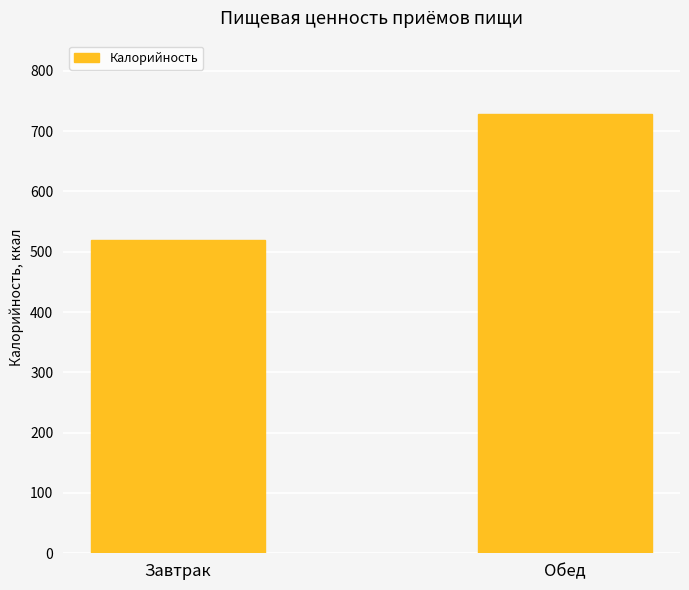

List the labels in order of value, largest first.

Обед, Завтрак